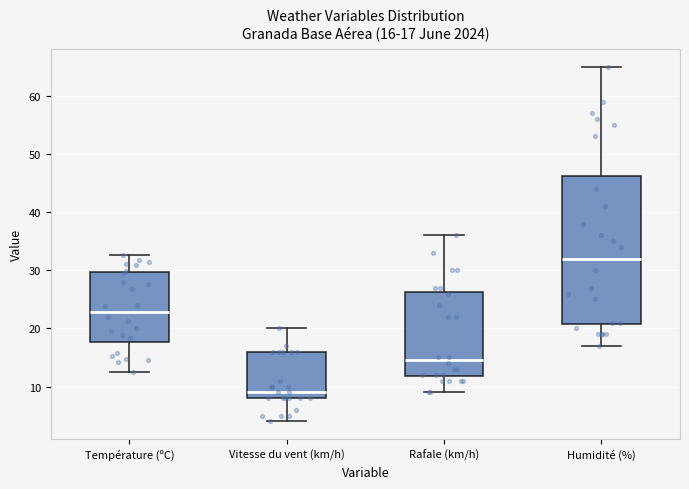

Comparing the boxes themselves (not the whiskers), which one is the tallest?

Humidité (%)